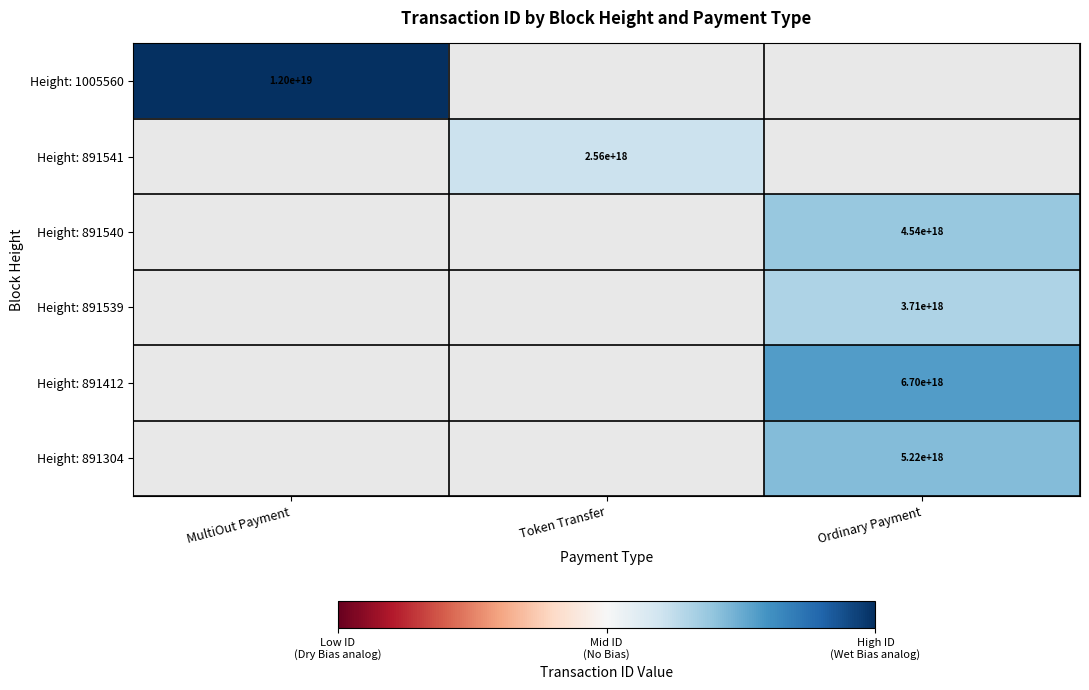

Is the value of Height: 891304 at Ordinary Payment greater than the value of Height: 891412 at Ordinary Payment?

No